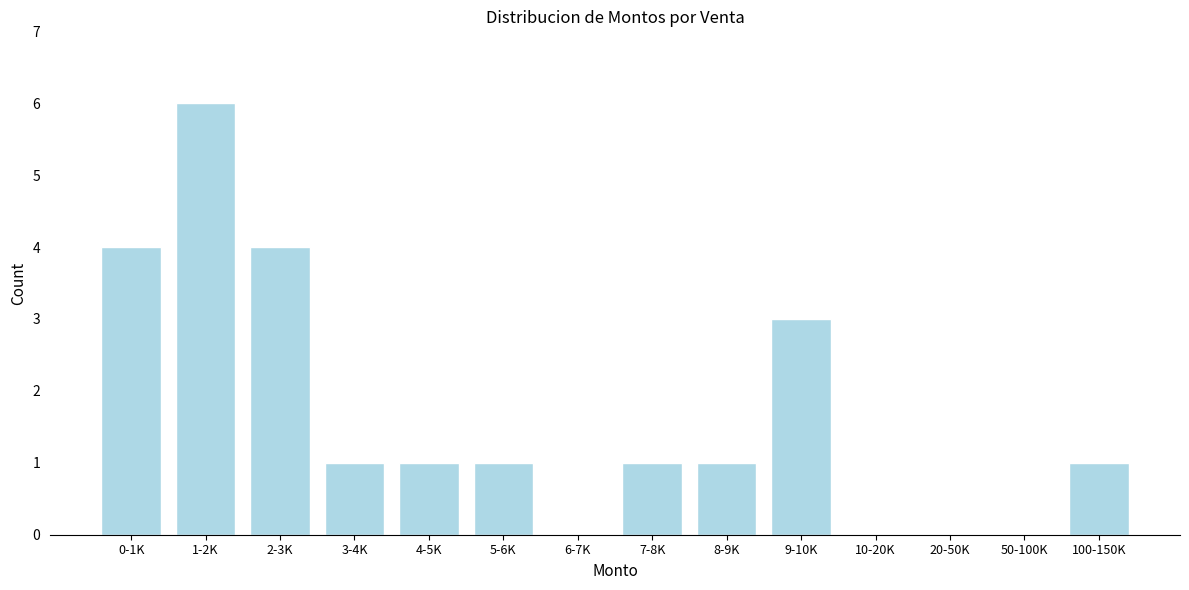

Reading left to right, extract all data points from this chart.

0-1K=4	1-2K=6	2-3K=4	3-4K=1	4-5K=1	5-6K=1	6-7K=0	7-8K=1	8-9K=1	9-10K=3	10-20K=0	20-50K=0	50-100K=0	100-150K=1